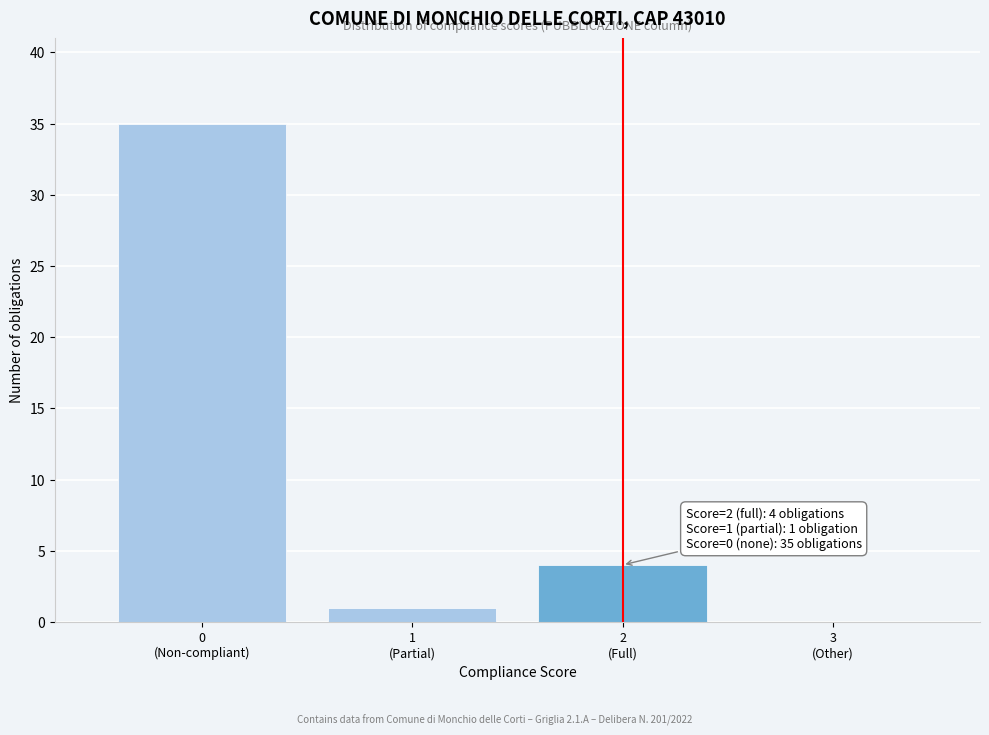

What is the maximum value shown in the chart?

35